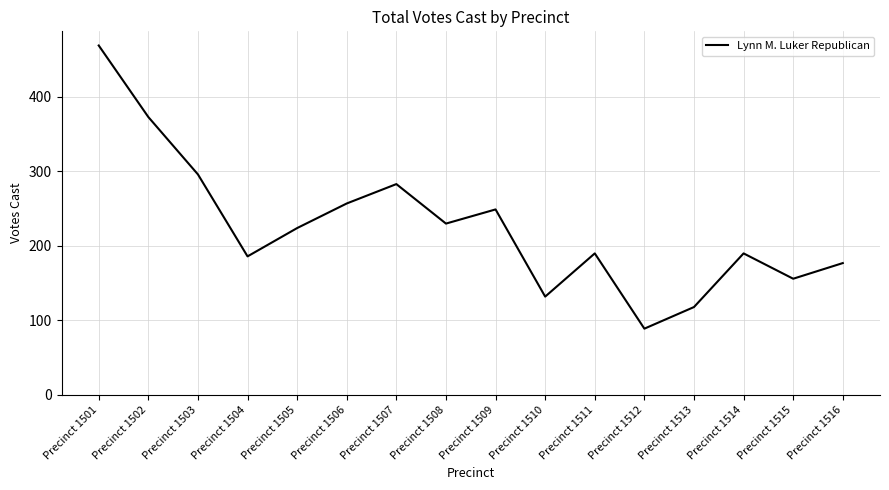

True or false: there are more than 2 points higher than both neighbors.

True